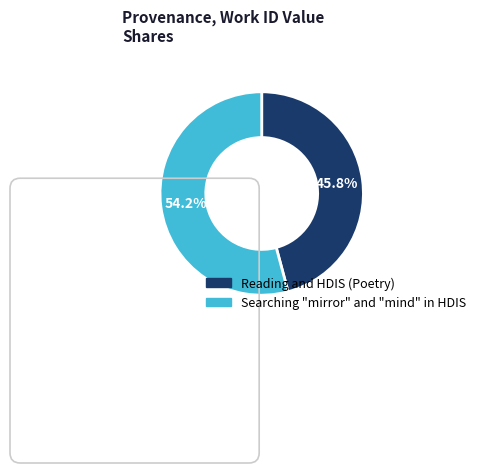

To the nearest percent, what is the combined percentage of Searching "mirror" and "mind" in HDIS and Reading and HDIS (Poetry)?

100%